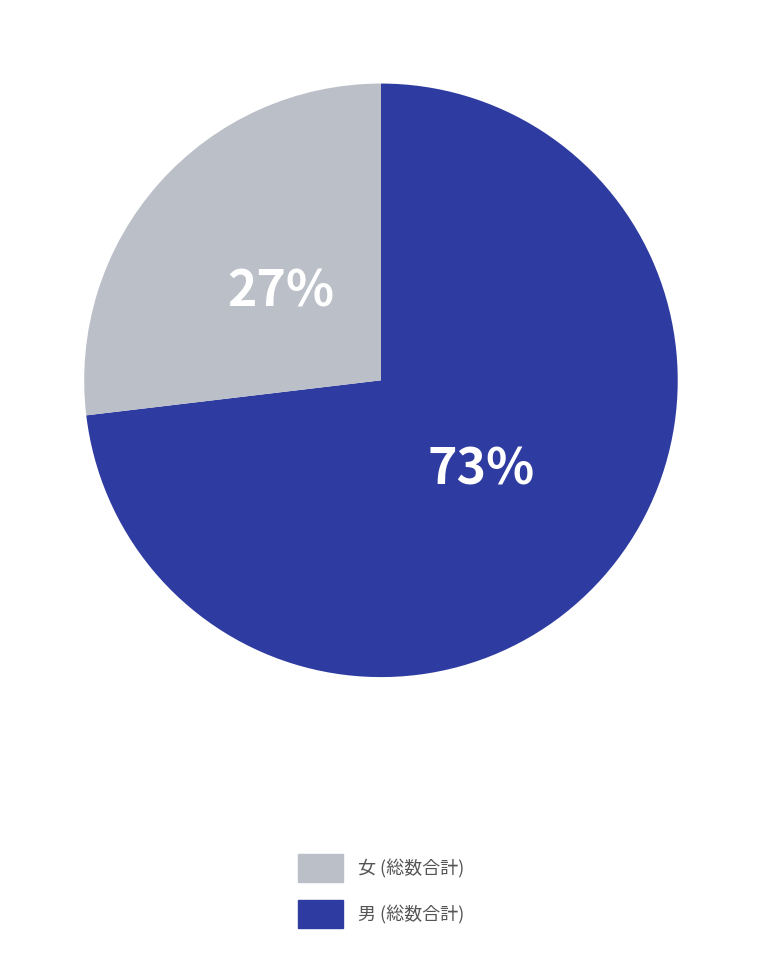

To the nearest percent, what is the average slice percentage?

50%